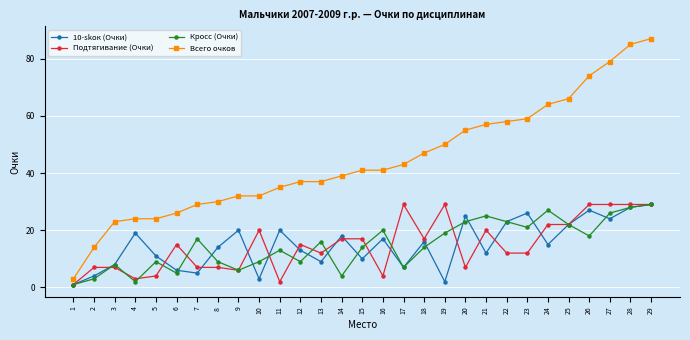

True or false: Всего очков and Кросс (Очки) cross at least once.

False